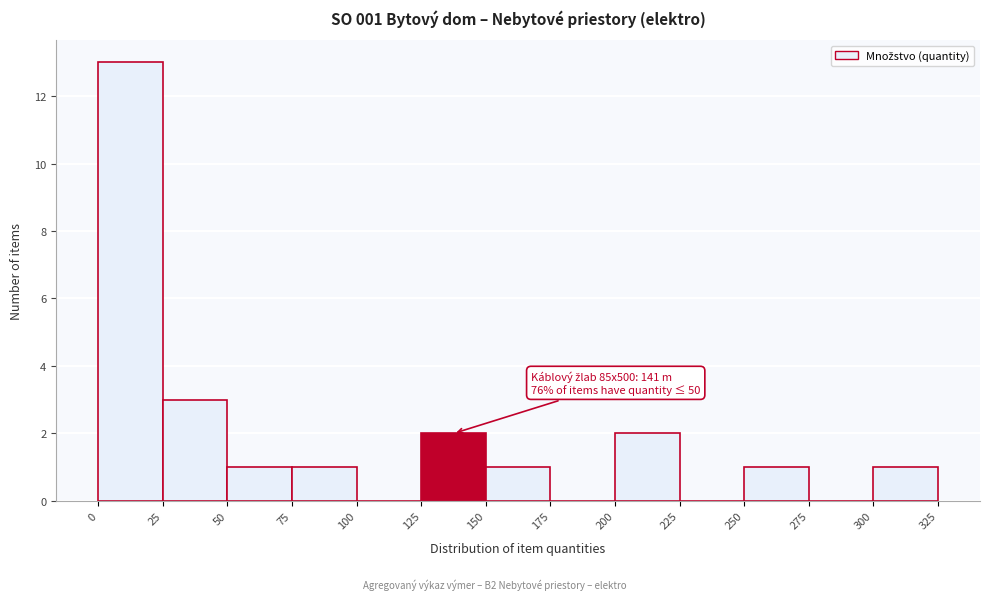

Which range on the x-axis has the tallest bar?

0 to 25